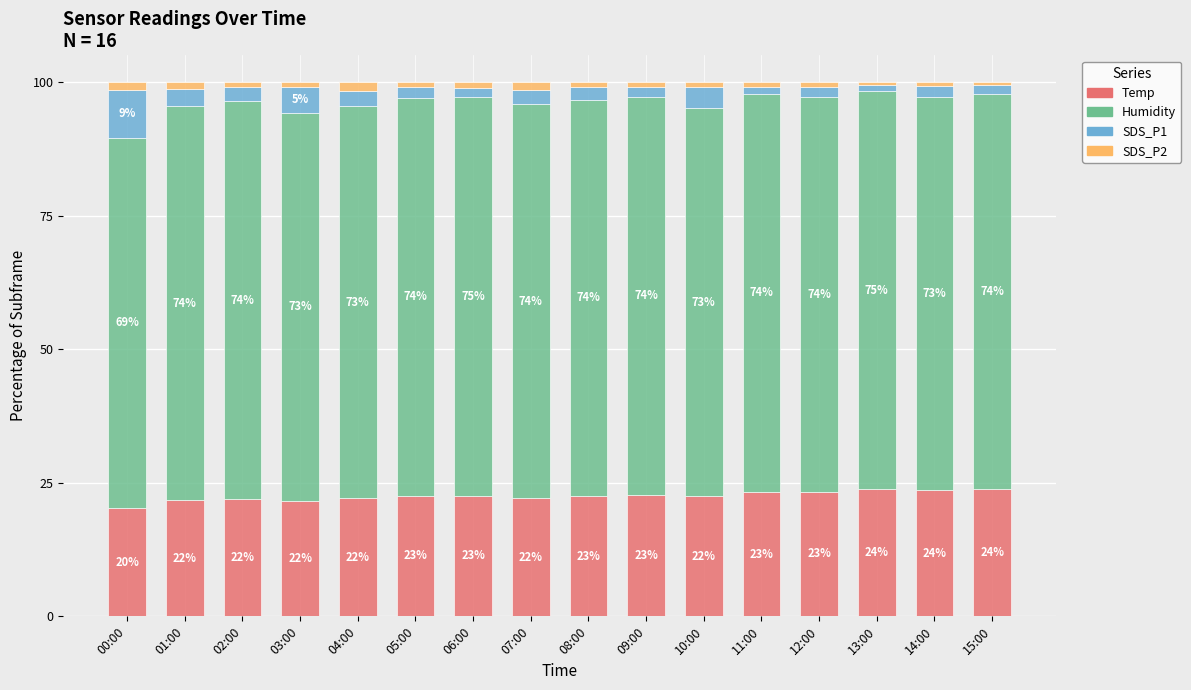

What is the lowest value of the Temp series?

20.3